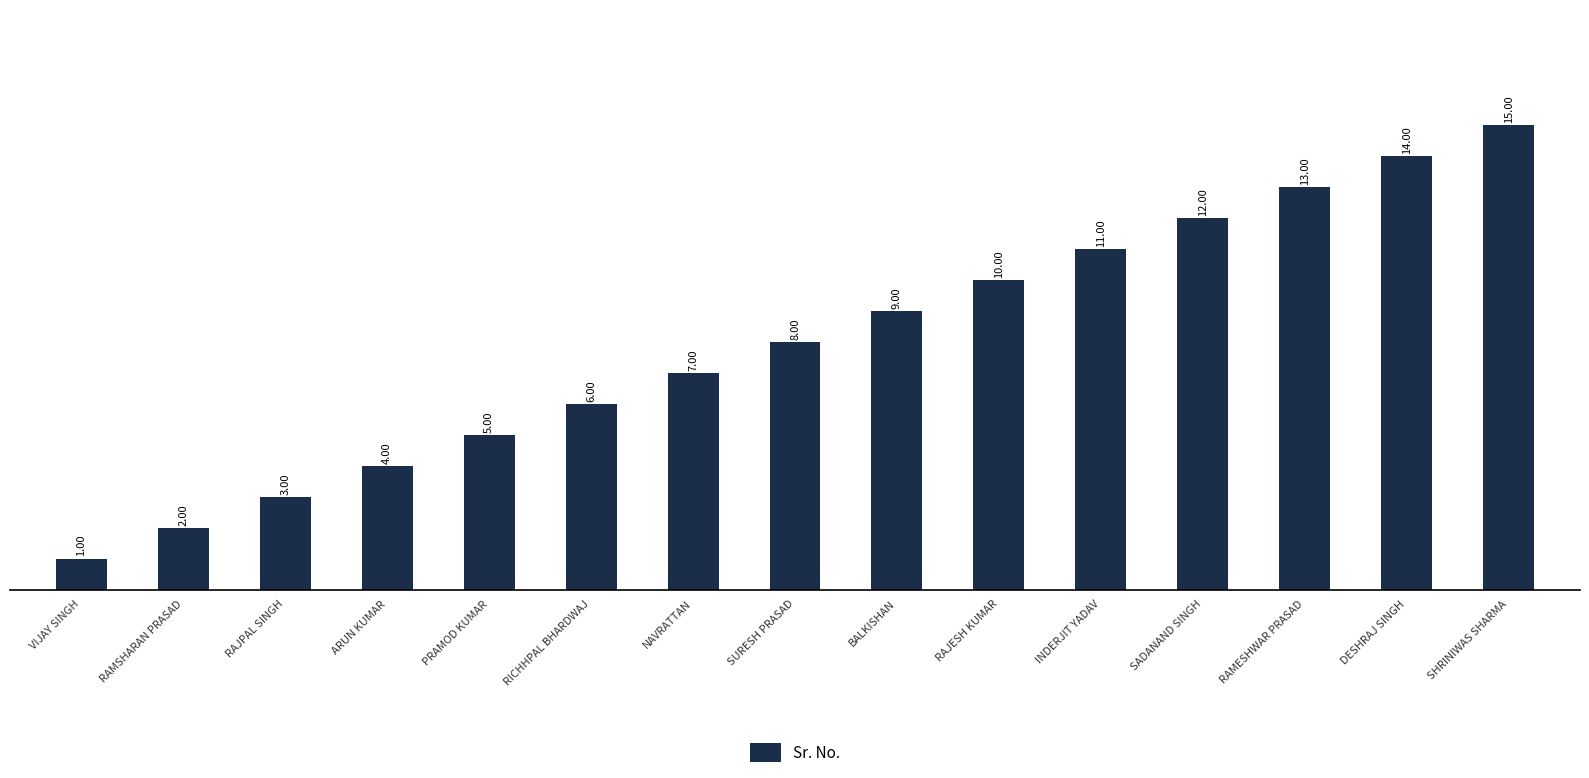

Is it true that the value at ARUN KUMAR is 1?

False